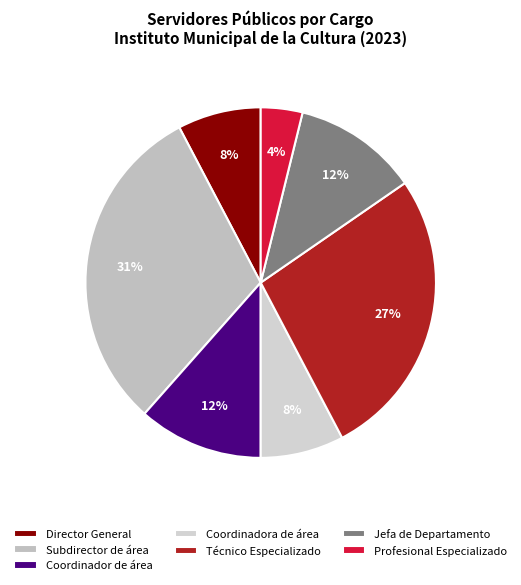

How many slices are in this pie chart?

7